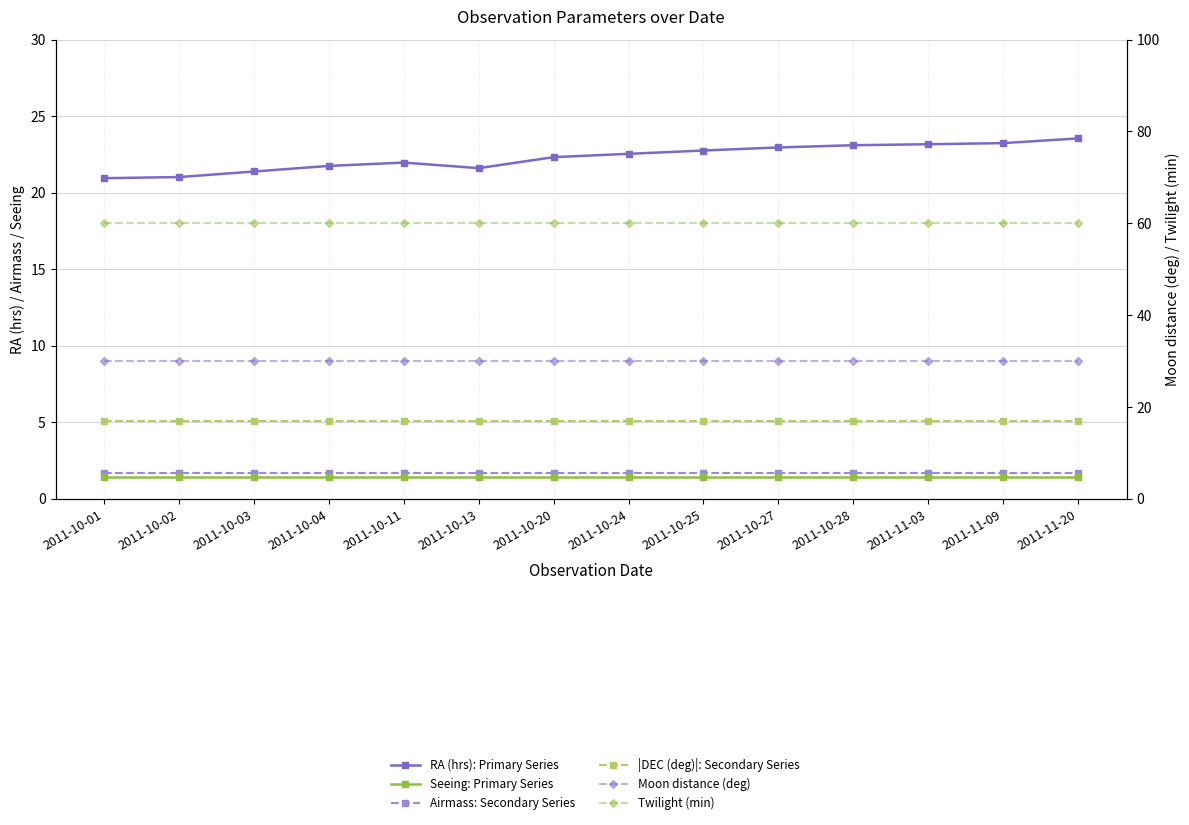

Reading left to right, extract all data points from this chart.

RA (hrs): Primary Series: 20.9	21.0	21.4	21.7	22.0	21.6	22.3	22.5	22.8	23.0	23.1	23.2	23.2	23.5
Seeing: Primary Series: 1.4	1.4	1.4	1.4	1.4	1.4	1.4	1.4	1.4	1.4	1.4	1.4	1.4	1.4
Airmass: Secondary Series: 1.7	1.7	1.7	1.7	1.7	1.7	1.7	1.7	1.7	1.7	1.7	1.7	1.7	1.7
|DEC (deg)|: Secondary Series: 5.1	5.1	5.1	5.1	5.1	5.1	5.1	5.1	5.1	5.1	5.1	5.1	5.1	5.1
Moon distance (deg): 30.0	30.0	30.0	30.0	30.0	30.0	30.0	30.0	30.0	30.0	30.0	30.0	30.0	30.0
Twilight (min): 60.0	60.0	60.0	60.0	60.0	60.0	60.0	60.0	60.0	60.0	60.0	60.0	60.0	60.0